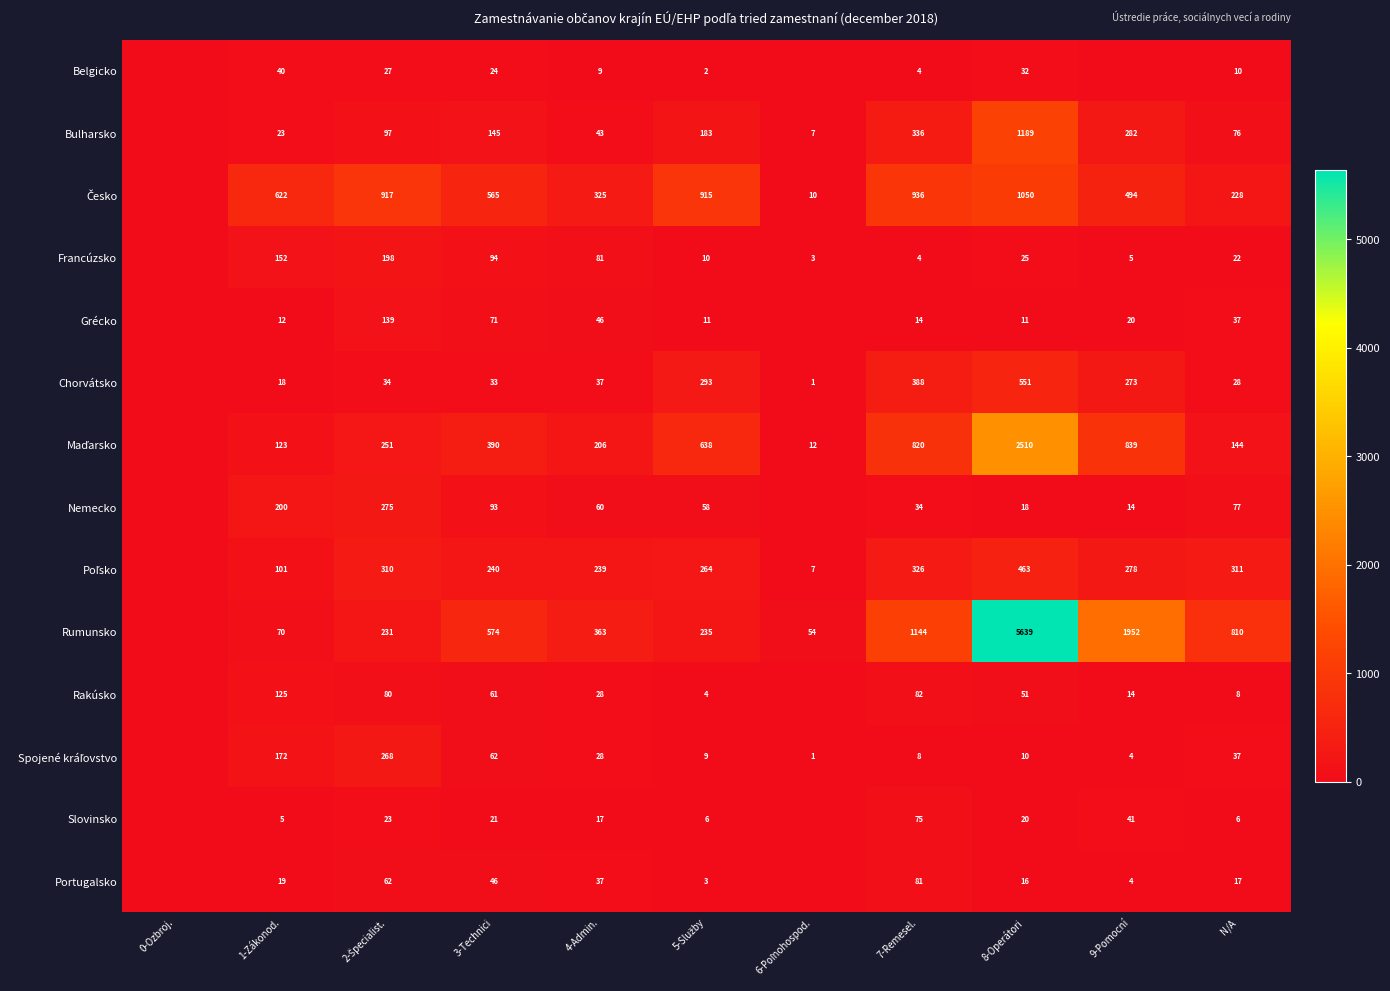

The Bulharsko series shows 282 at 9-Pomocní. True or false?

True